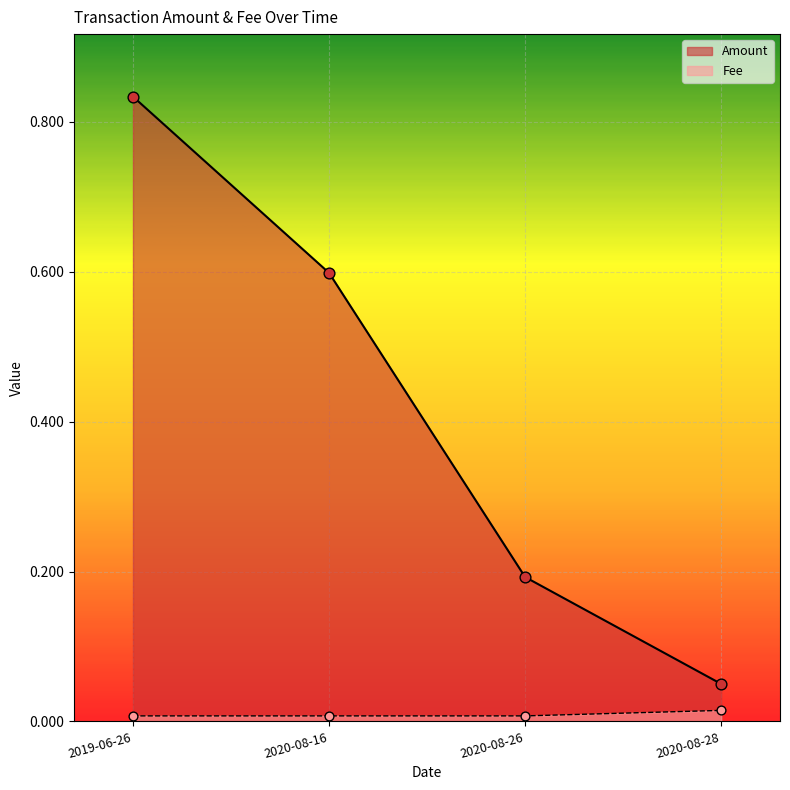

At which category is the sum across all series the highest?

2019-06-26